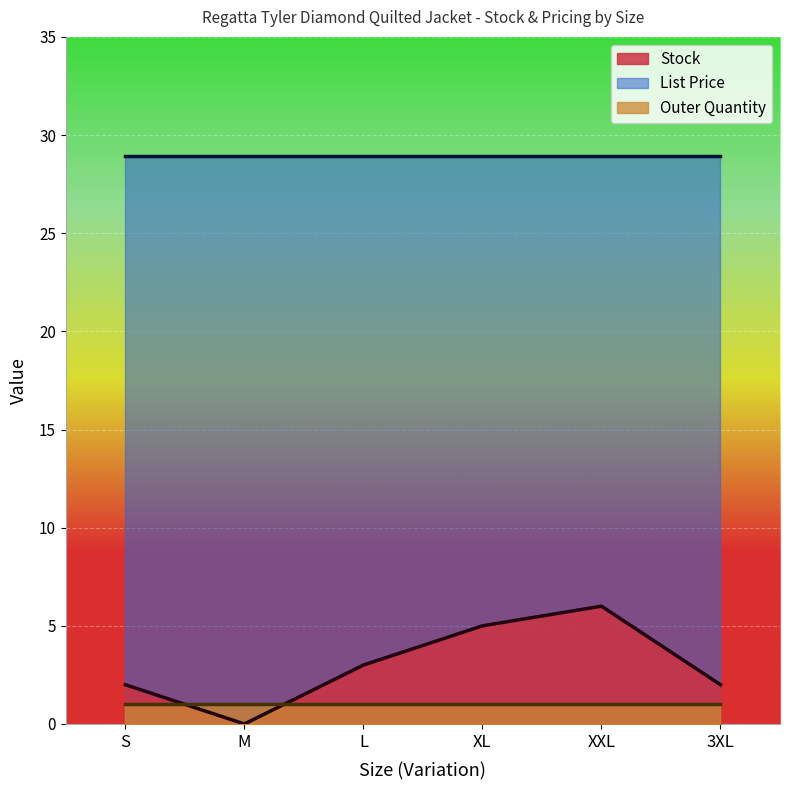

What is the label of the 6th point from the right?

S